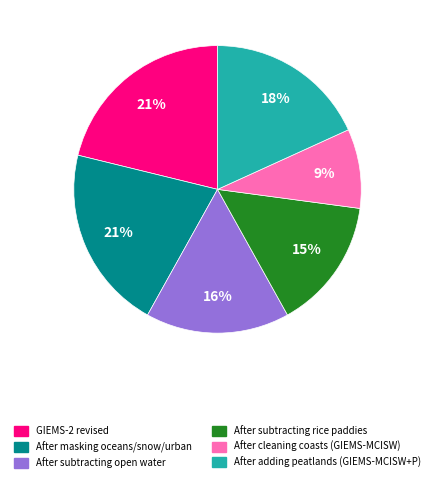

Do After subtracting open water and After cleaning coasts (GIEMS-MCISW) together represent more than half of the pie?

No